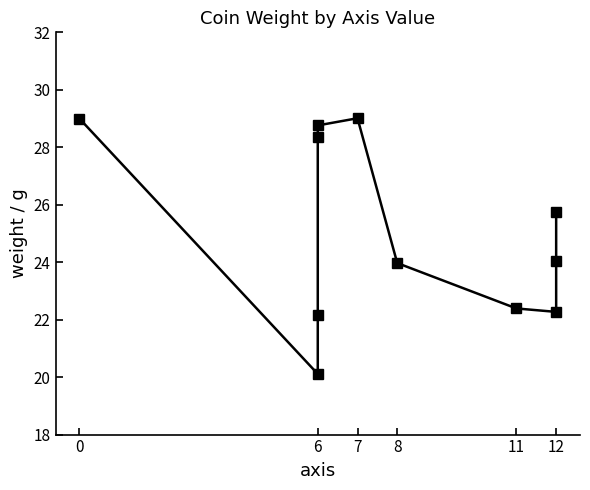

Reading left to right, extract all data points from this chart.

29.0	20.1	22.1	28.4	28.8	29.0	24.0	22.4	22.3	24.0	25.7